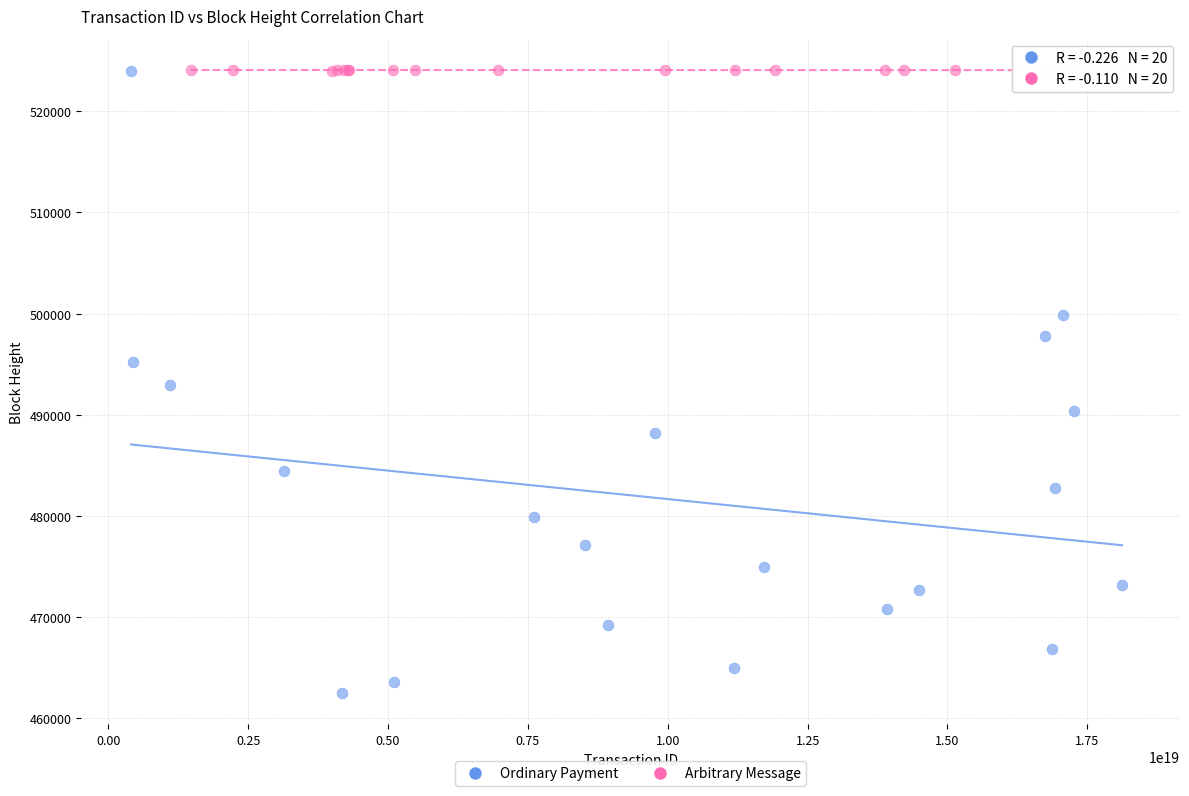

Which series has the largest Y range (max minus min)?

Ordinary Payment